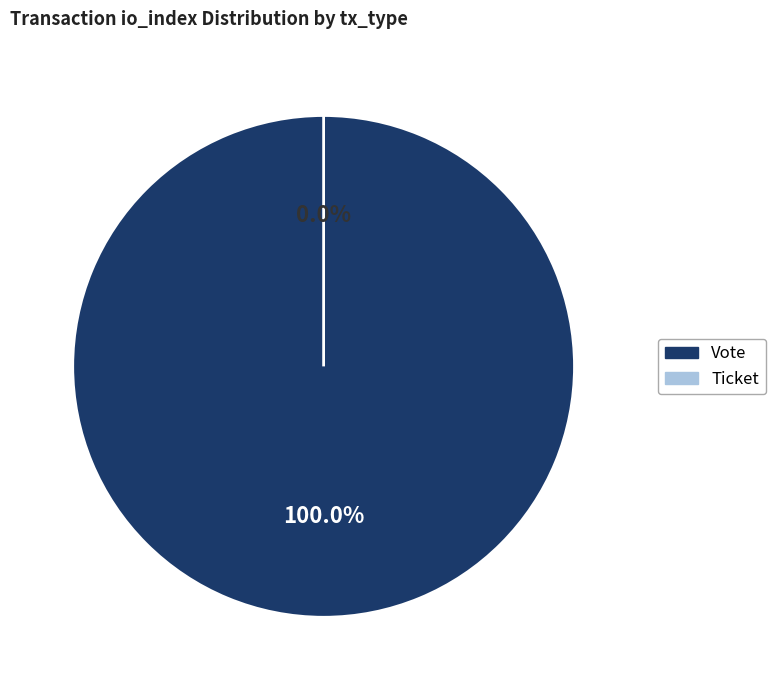

Which category has the biggest portion of the pie?

Vote (io_index=1)